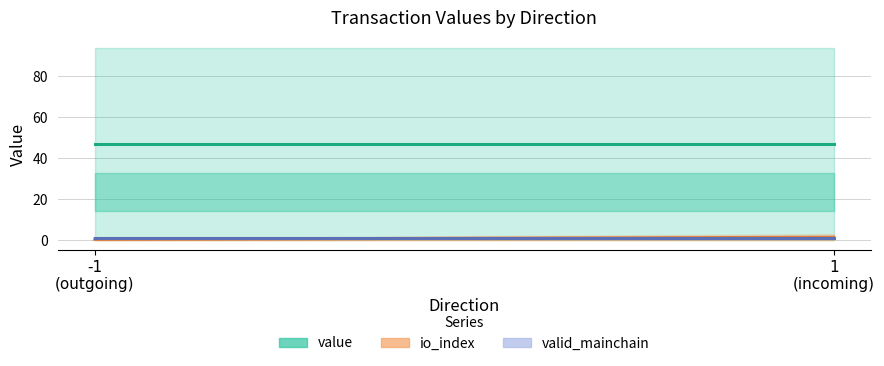

What is the label of the 1st point from the left?

-1
(outgoing)